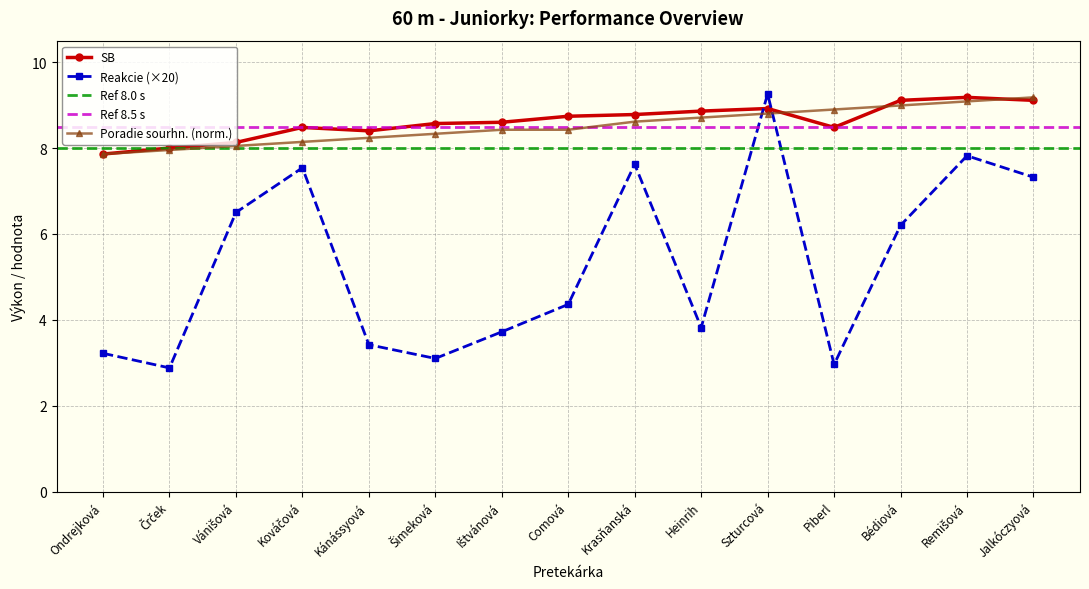

Between which two adjacent categories do Poradie (sourhn.) and SB first intersect?

Szturcová and Piberl